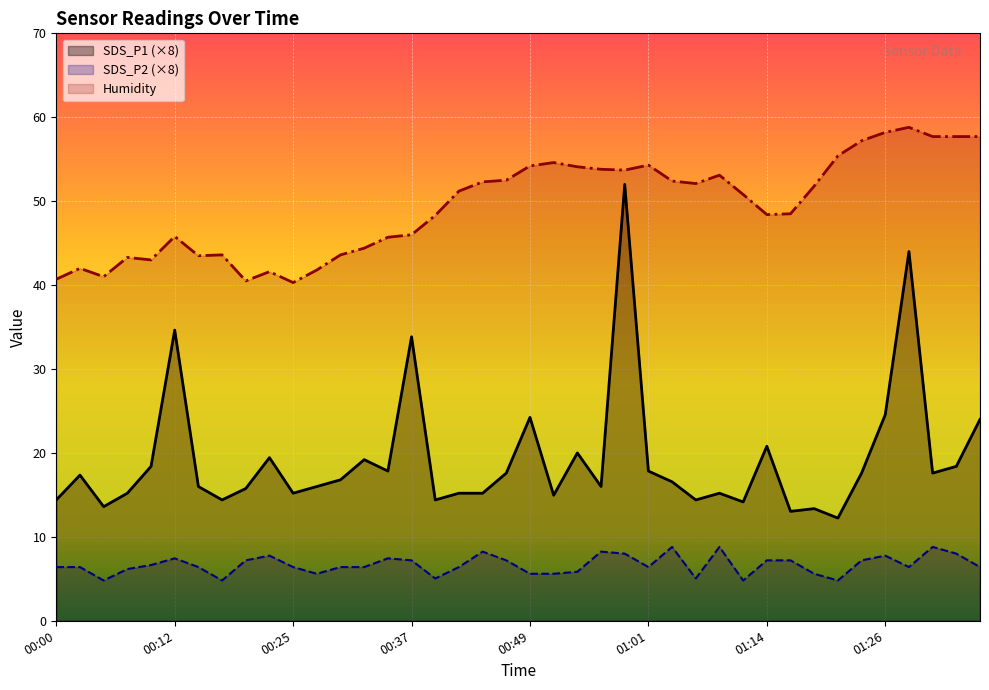

Between 00:27 and 01:01, which is larger?

01:01